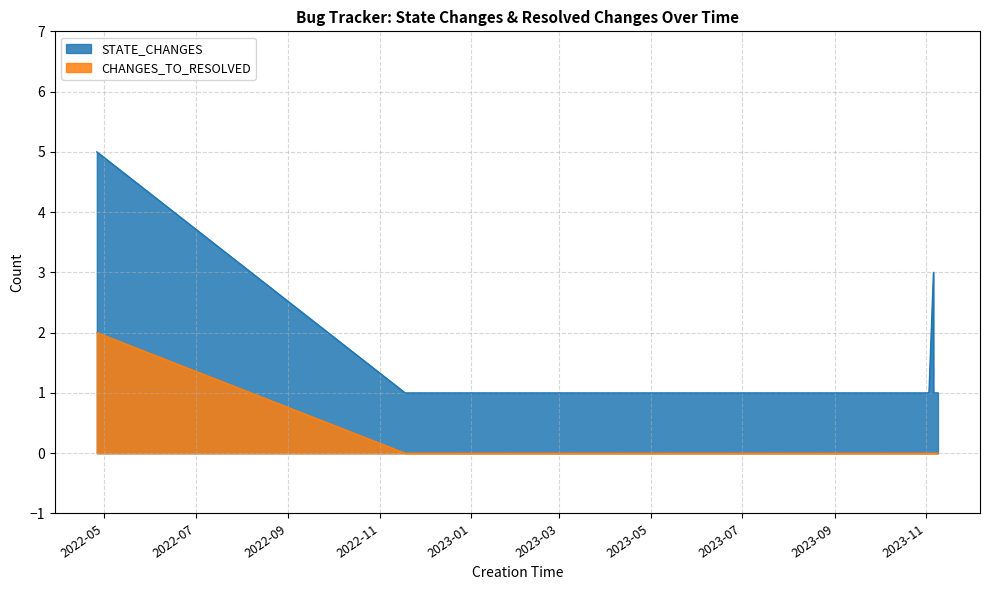

Reading left to right, transcribe all the data shown in this chart.

STATE_CHANGES: 2022-04-26=5	2022-11-18=1	2022-12-07=1	2022-12-13=1	2023-01-25=1	2023-02-10=1	2023-02-27=1	2023-02-27=1	2023-03-28=1	2023-03-28=1	2023-04-13=1	2023-04-18=1	2023-04-24=1	2023-05-11=1	2023-05-12=1	2023-06-01=1	2023-06-15=1	2023-06-15=1	2023-06-19=1	2023-06-20=1	2023-06-20=1	2023-06-20=1	2023-06-22=1	2023-06-22=1	2023-07-07=1	2023-07-14=1	2023-07-20=1	2023-07-26=1	2023-07-26=1	2023-08-30=1	2023-09-14=1	2023-09-22=1	2023-10-26=1	2023-11-02=1	2023-11-03=1	2023-11-06=3	2023-11-06=1	2023-11-08=1	2023-11-08=1	2023-11-09=1
CHANGES_TO_RESOLVED: 2022-04-26=2	2022-11-18=0	2022-12-07=0	2022-12-13=0	2023-01-25=0	2023-02-10=0	2023-02-27=0	2023-02-27=0	2023-03-28=0	2023-03-28=0	2023-04-13=0	2023-04-18=0	2023-04-24=0	2023-05-11=0	2023-05-12=0	2023-06-01=0	2023-06-15=0	2023-06-15=0	2023-06-19=0	2023-06-20=0	2023-06-20=0	2023-06-20=0	2023-06-22=0	2023-06-22=0	2023-07-07=0	2023-07-14=0	2023-07-20=0	2023-07-26=0	2023-07-26=0	2023-08-30=0	2023-09-14=0	2023-09-22=0	2023-10-26=0	2023-11-02=0	2023-11-03=0	2023-11-06=0	2023-11-06=0	2023-11-08=0	2023-11-08=0	2023-11-09=0